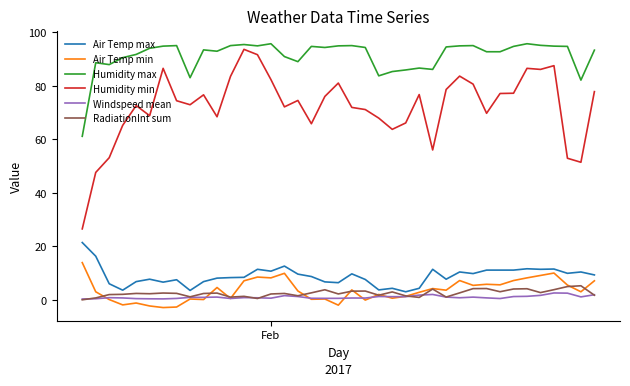

Which series has the largest range (max minus min)?

Humidity min